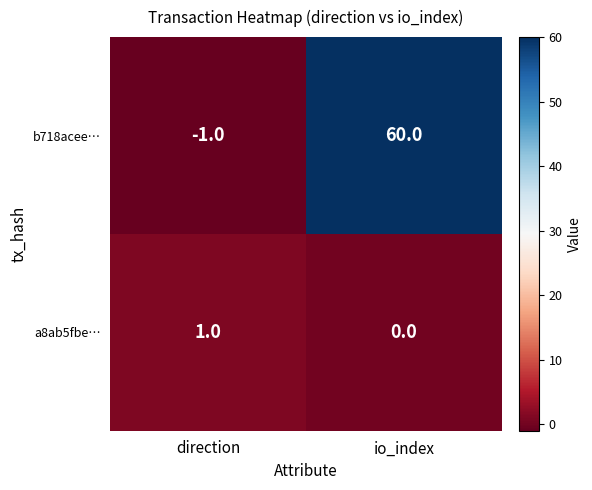

How many distinct data groups are displayed?

2